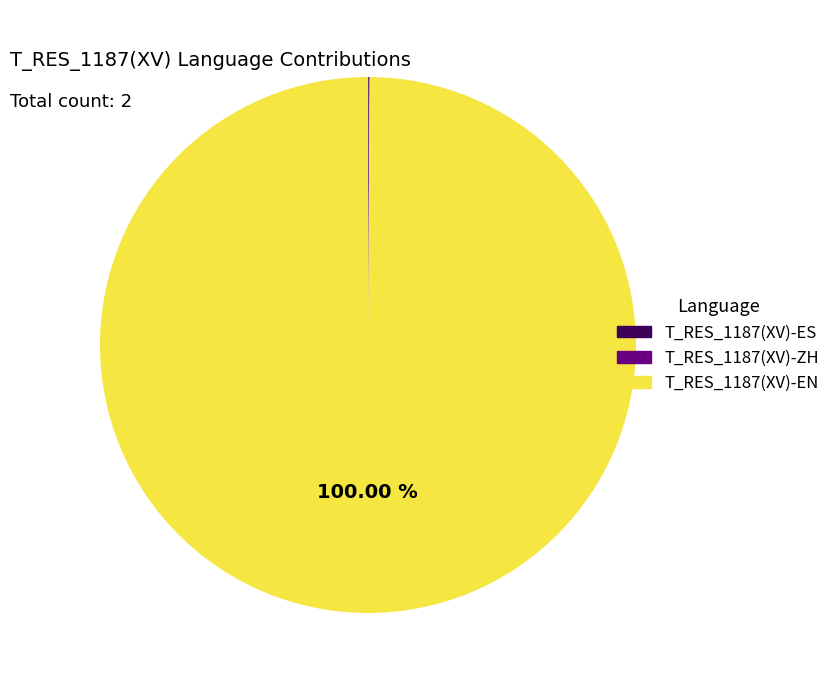

What percentage do T_RES_1187(XV)-EN and T_RES_1187(XV)-ES together represent?

100.0%